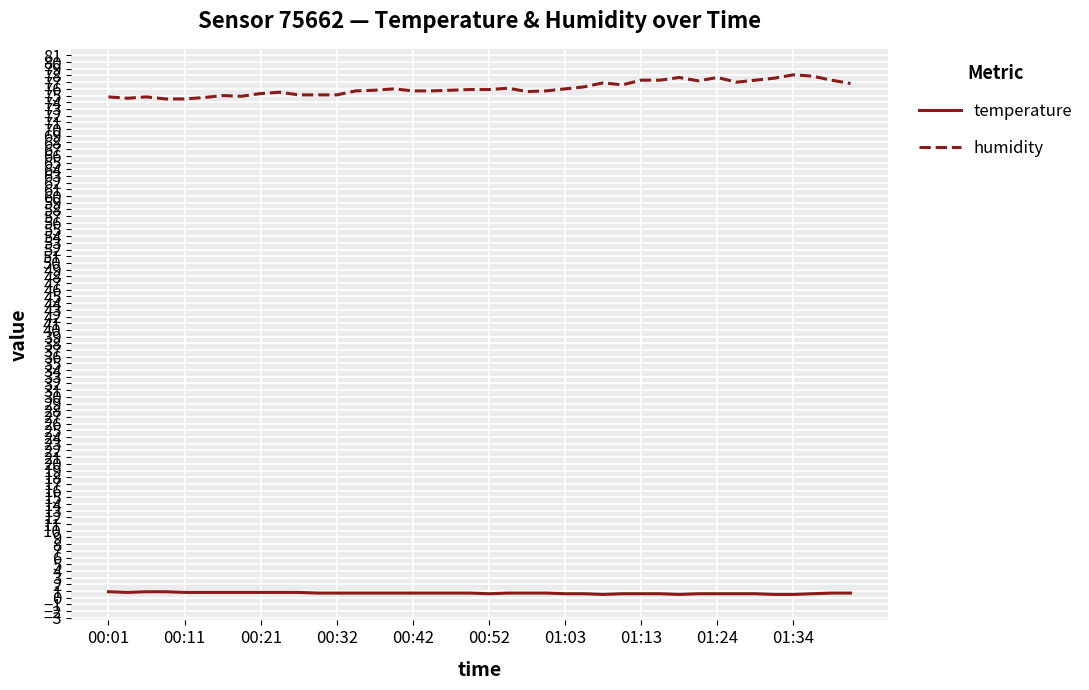

Which series has the largest total across all categories?

humidity